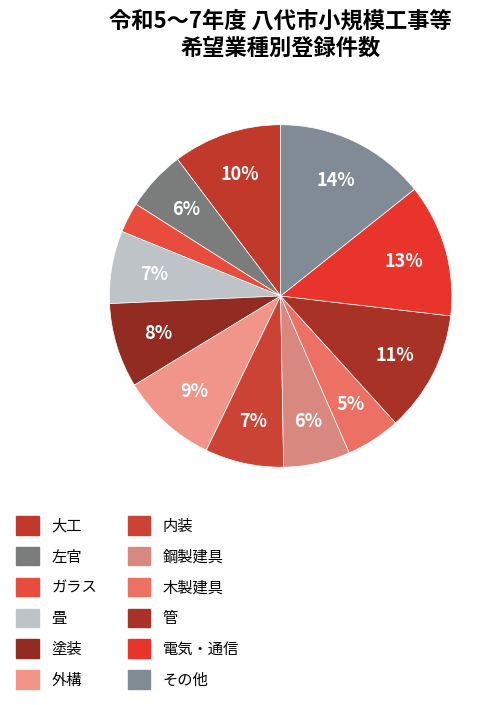

Rank the categories by value from highest to lowest.

その他, 電気・通信, 管, 大工, 外構, 塗装, 内装, 畳, 鋼製建具, 左官, 木製建具, ガラス